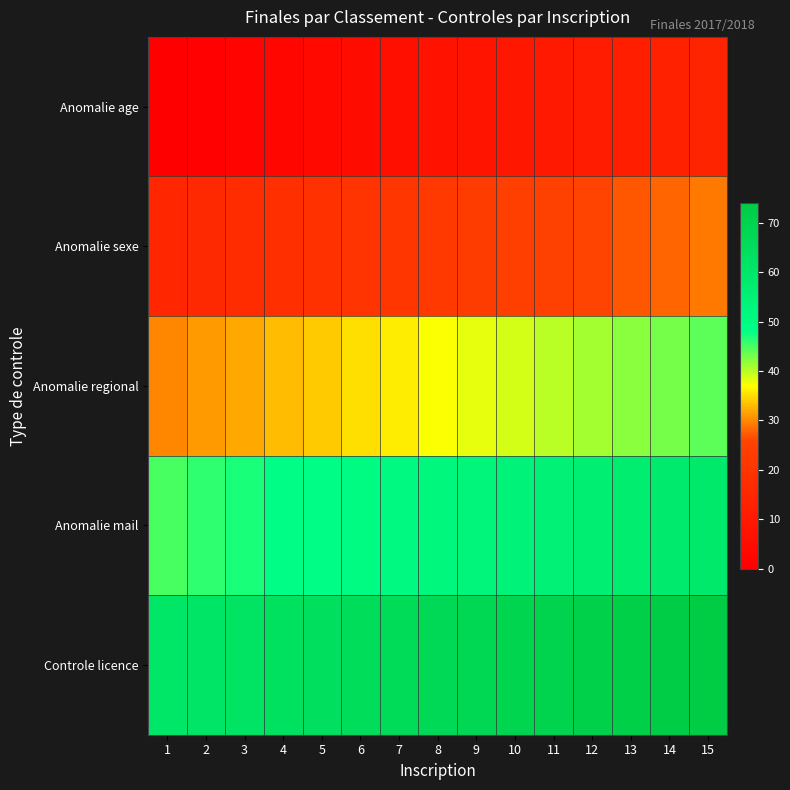

Which series has the largest total across all categories?

Controle licence